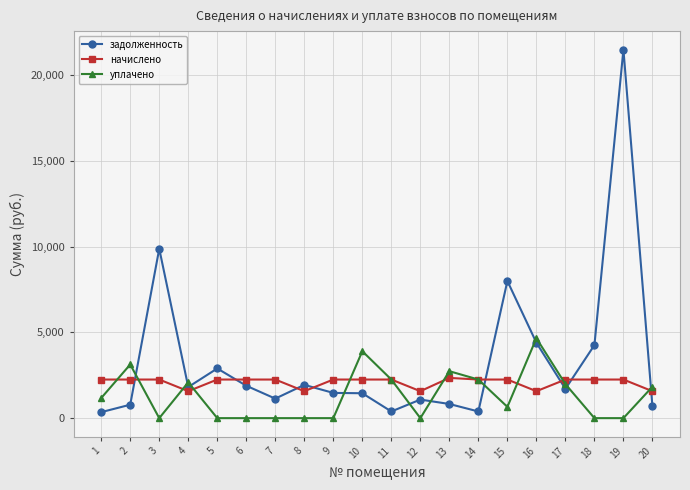

What is the value of the задолженность point at the 11th from the left?

388.6